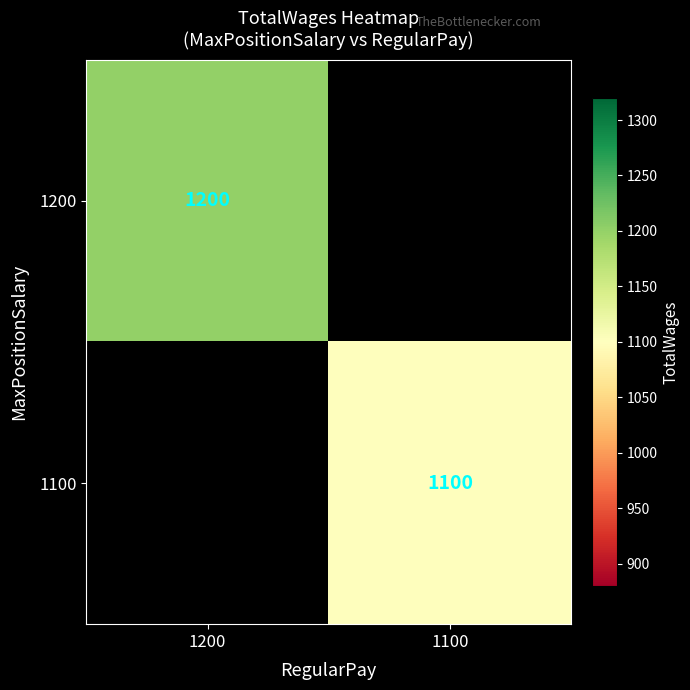

The 1100 series shows 1100 at 1100. True or false?

True